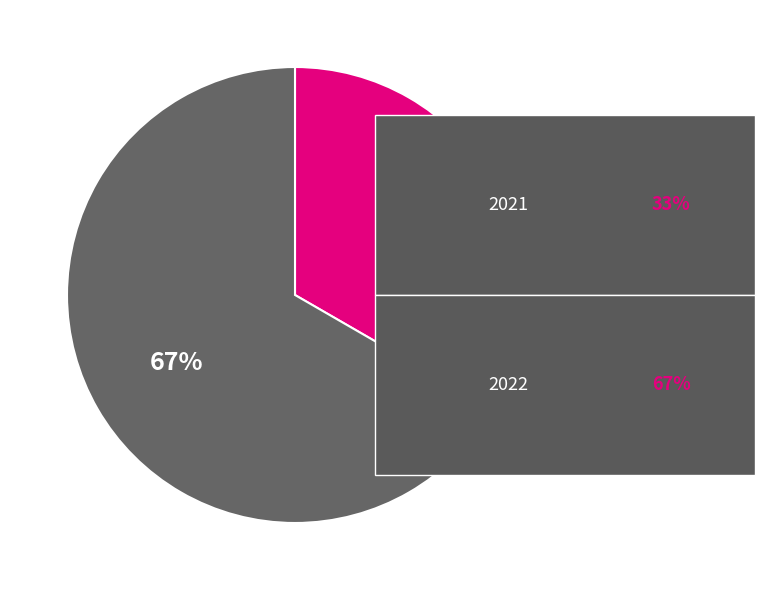

Is there a majority slice in this chart?

Yes